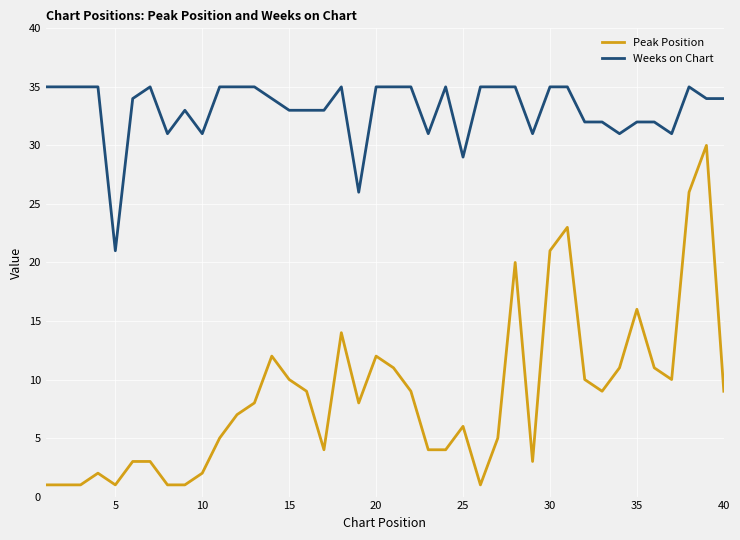

True or false: Weeks on Chart has more than 0 interior local peaks.

True